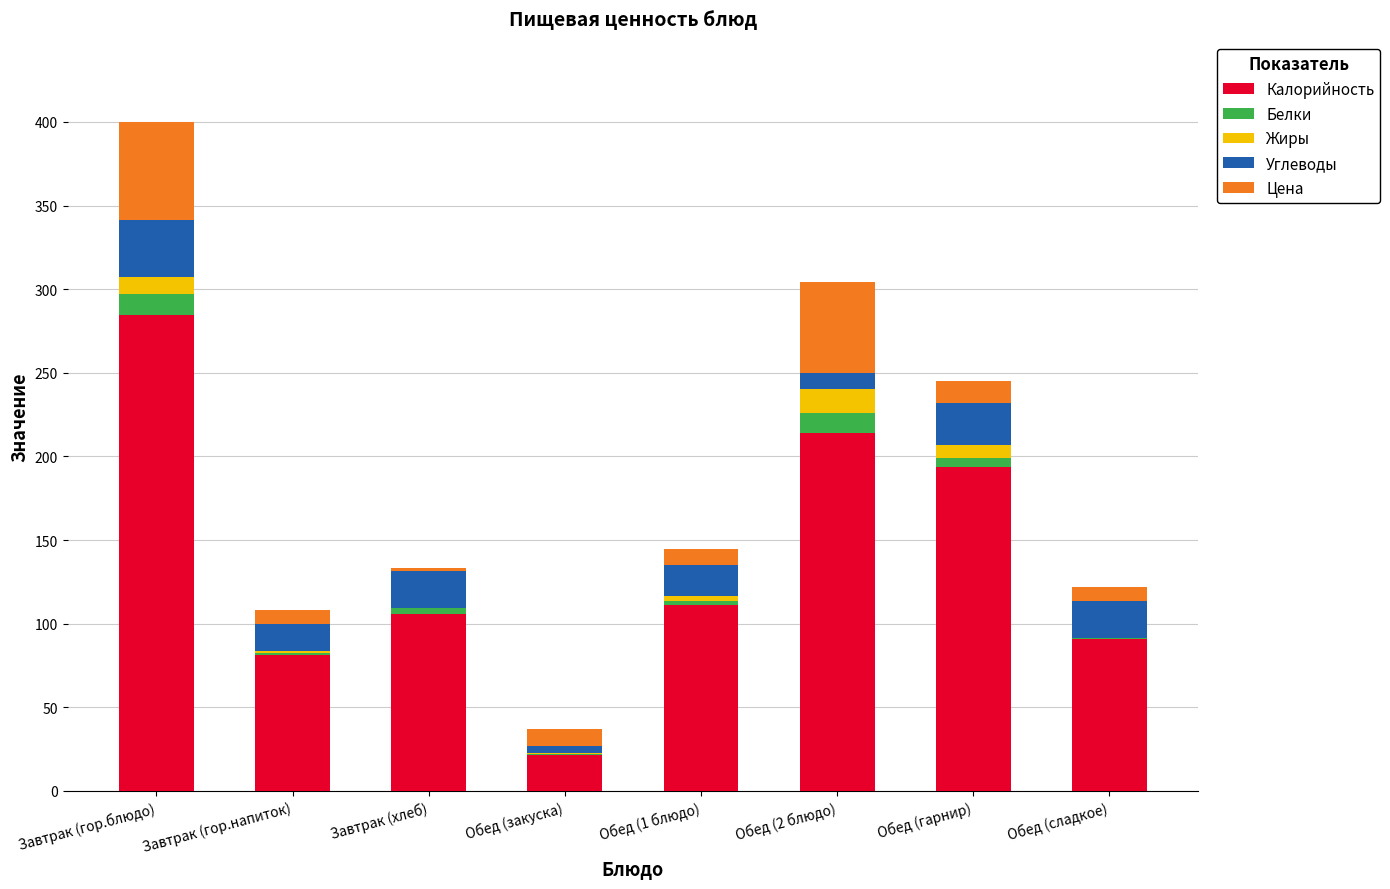

At which category is the sum across all series the highest?

Завтрак (гор.блюдо)